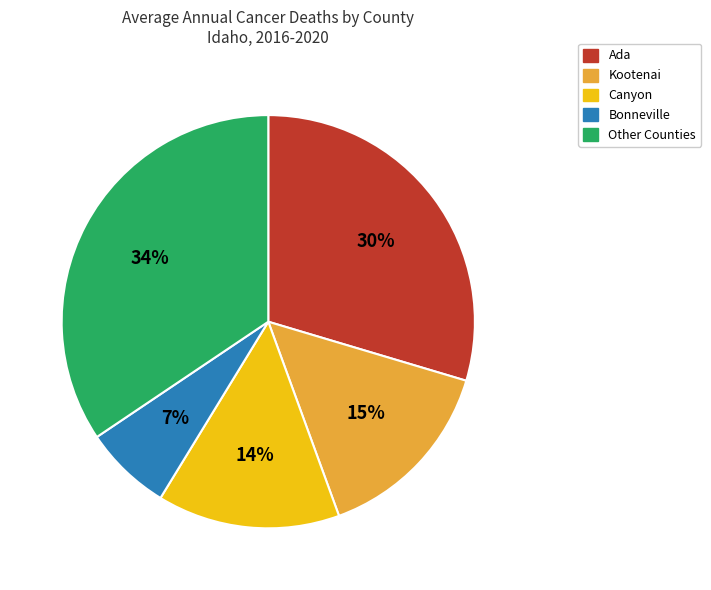

To the nearest percent, what is the average slice percentage?

20%